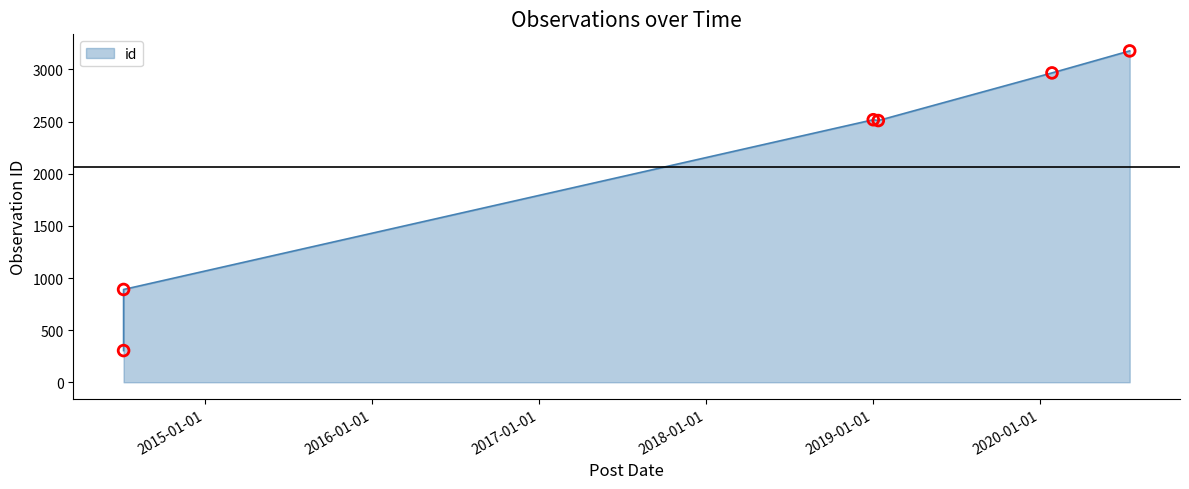

What is the change in value from 2014-07-07 to 2020-01-28?

+2077